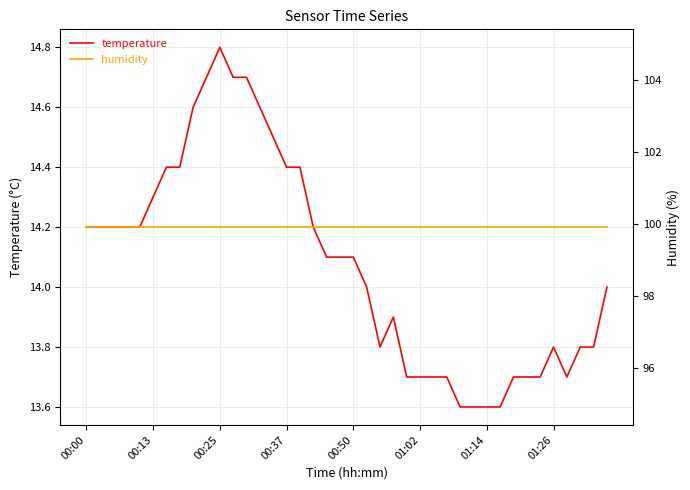

What are all the series names shown in the legend?

temperature, humidity